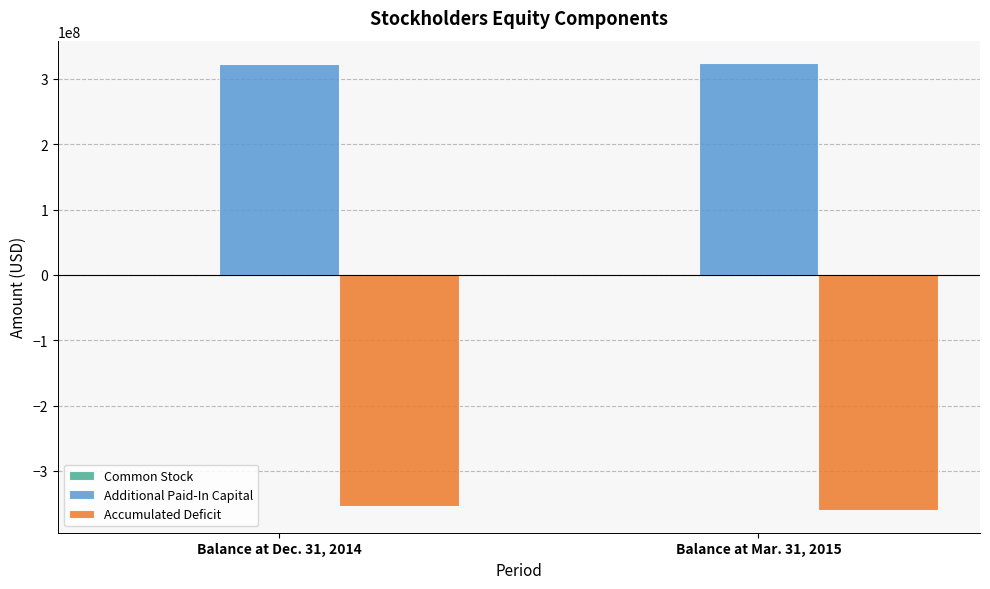

The value of Accumulated Deficit at Balance at Dec. 31, 2014 is -530532214. True or false?

False